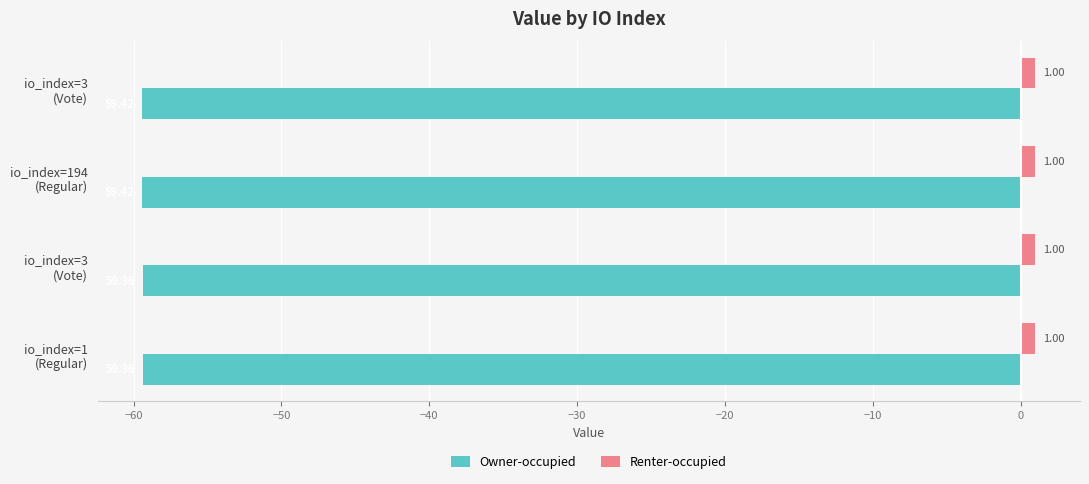

What are all the series names shown in the legend?

Owner-occupied, Renter-occupied